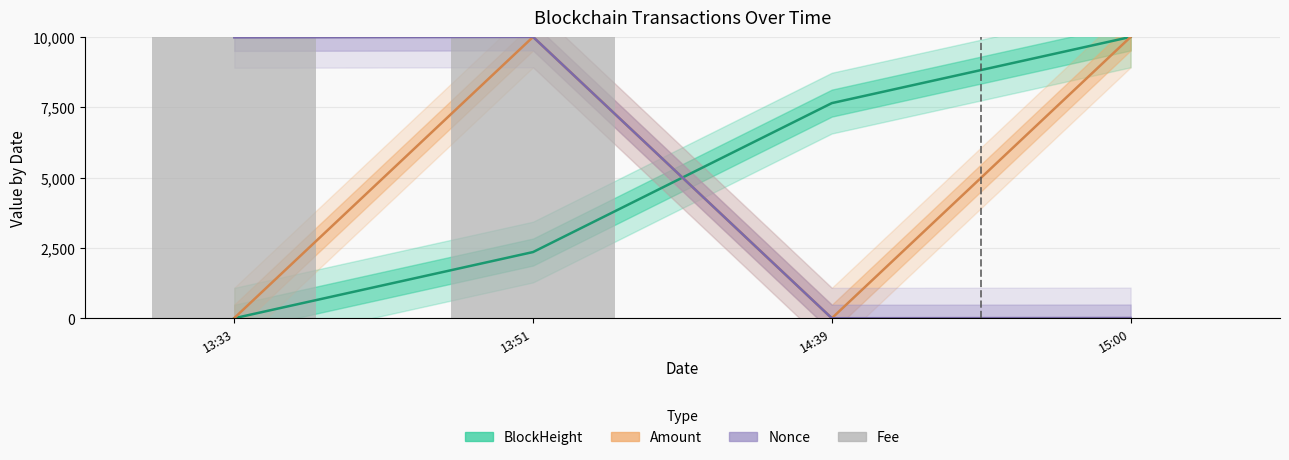

What is the value of the BlockHeight bar at the 2nd from the left?

2352.9